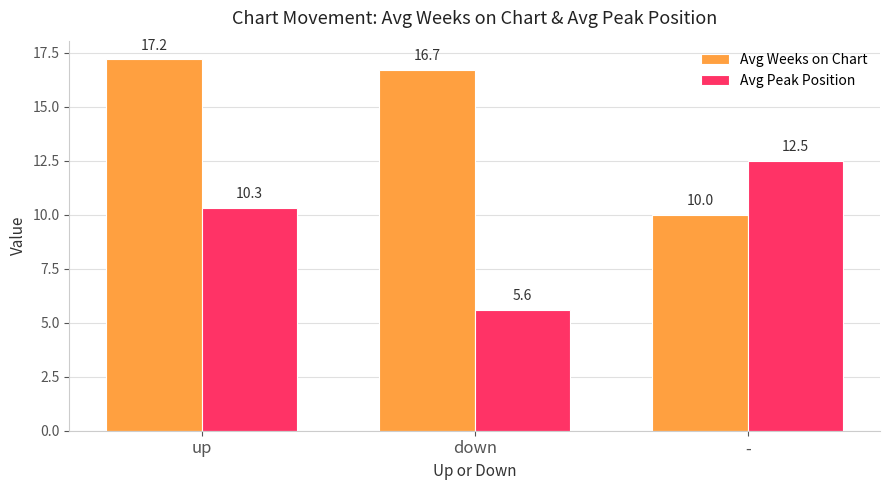

How many bars are there in each group?

2